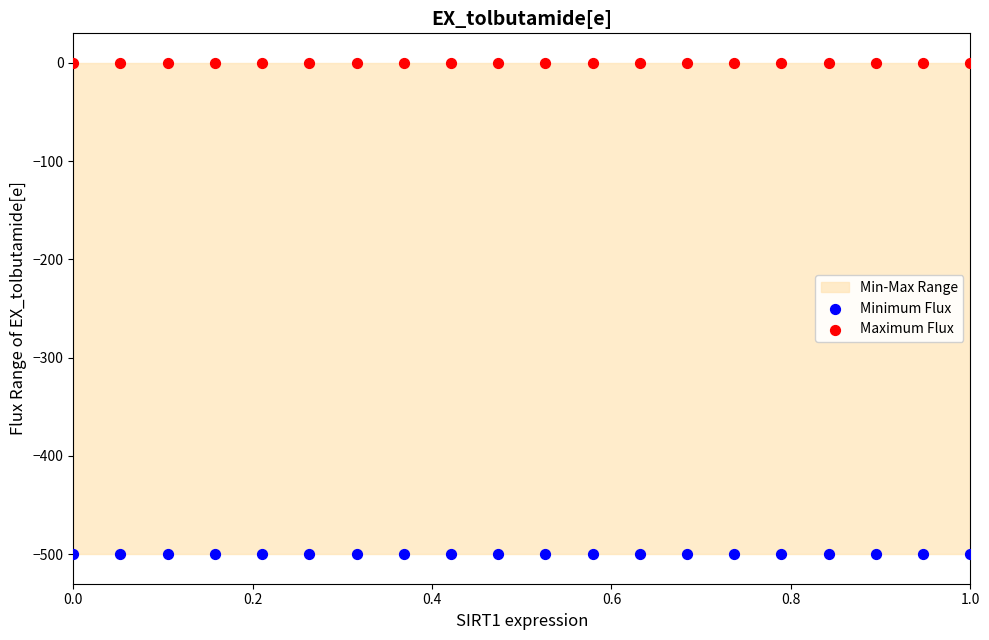

Which series contains the lowest Y value?

Minimum Flux